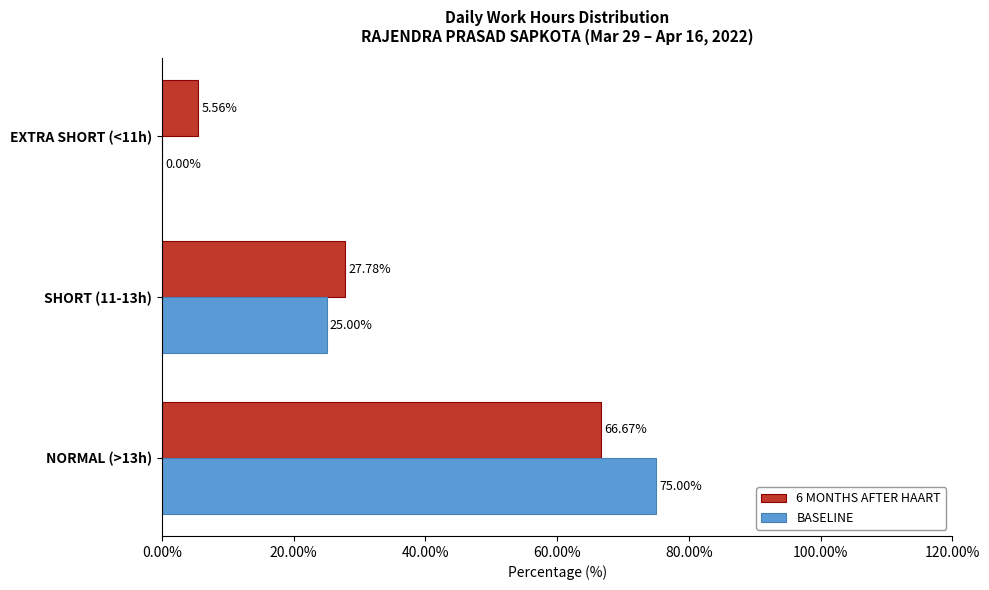

What is the sum of all BASELINE values?

100.0